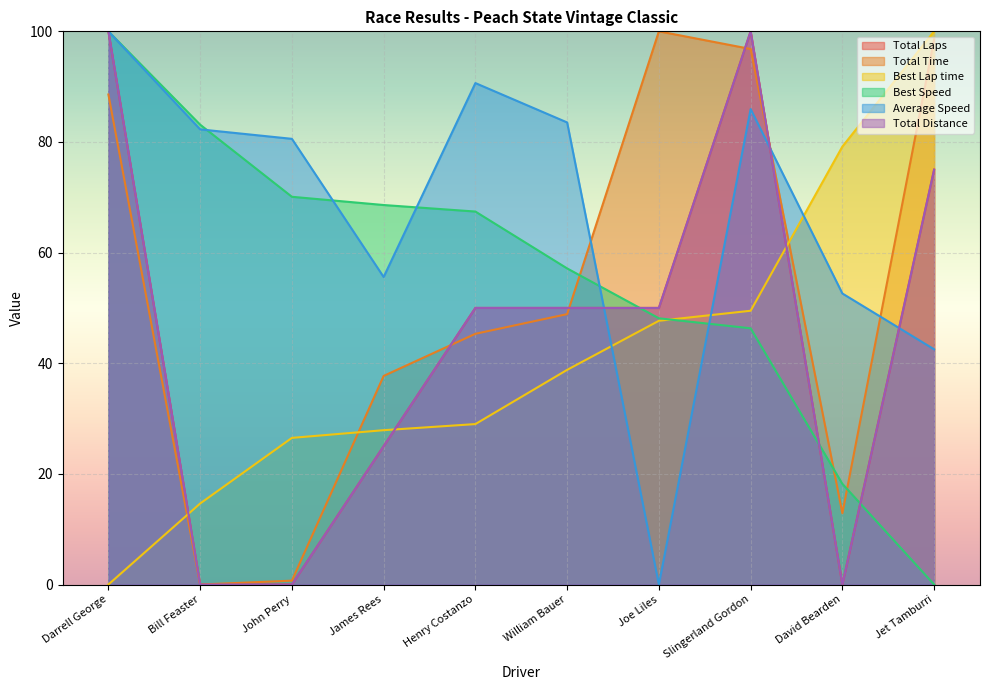

True or false: Total Distance and Total Laps intersect in this chart.

False